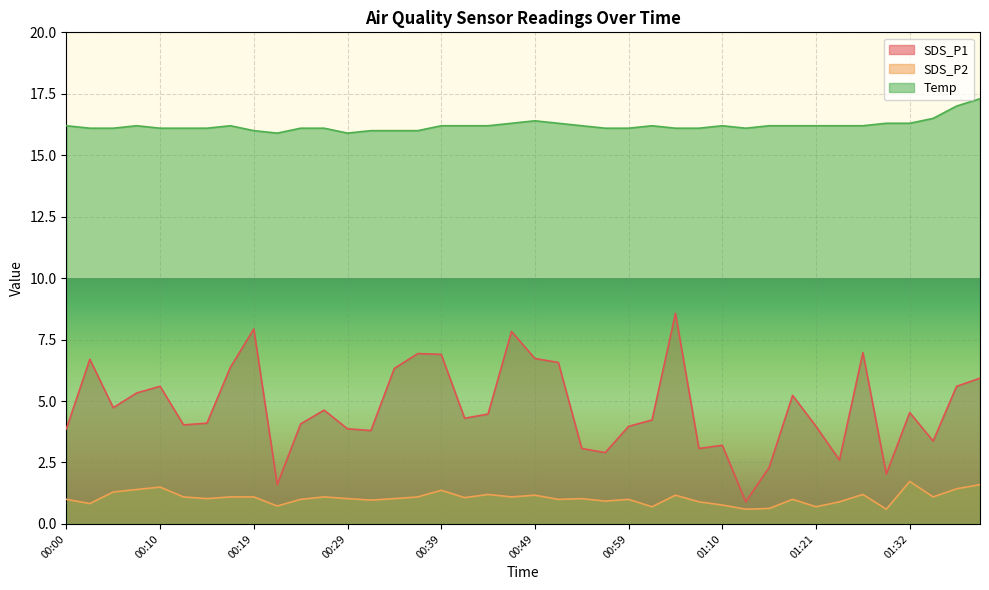

What is the value of the SDS_P1 point at the 1st from the left?

3.9